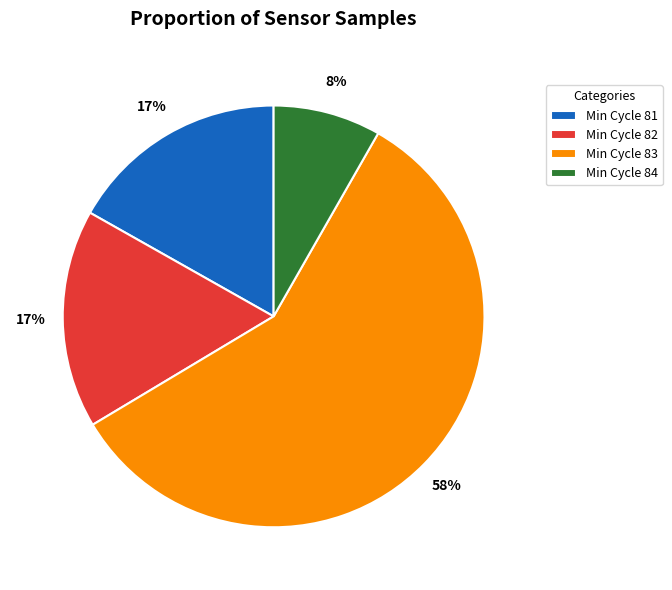

Which has a higher value, Min Cycle 84 or Min Cycle 83?

Min Cycle 83